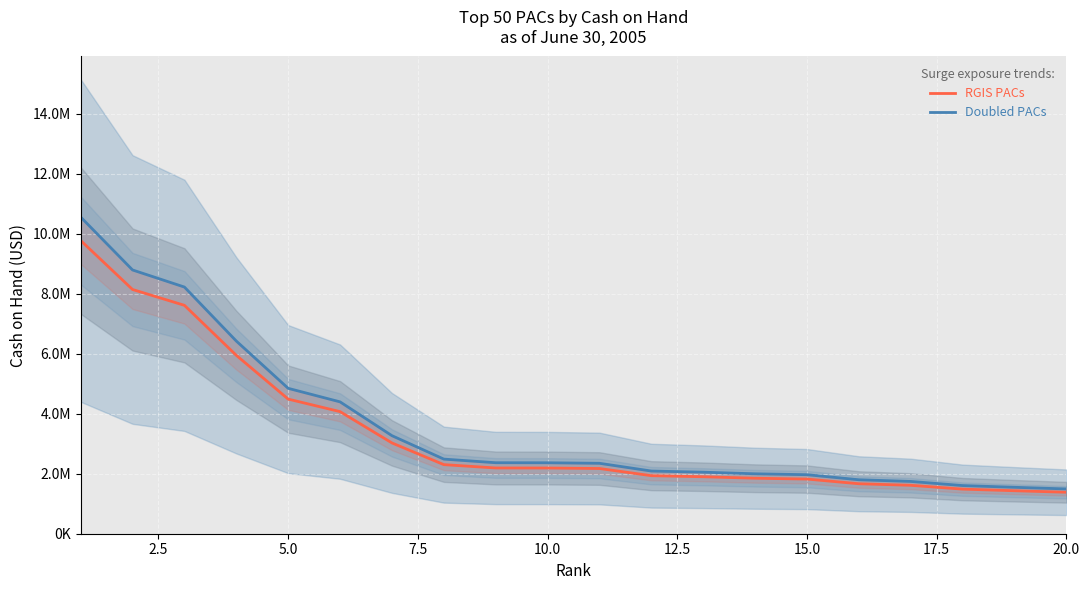

What is the value of the RGIS PACs point at the 1st from the left?

9779665.0